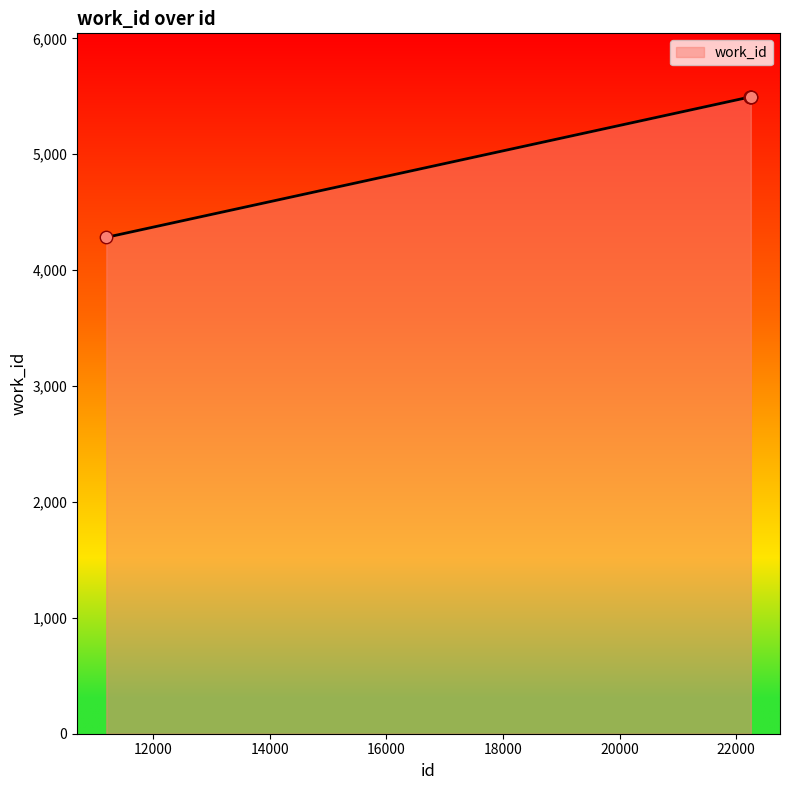

What is the greatest value displayed?

5494